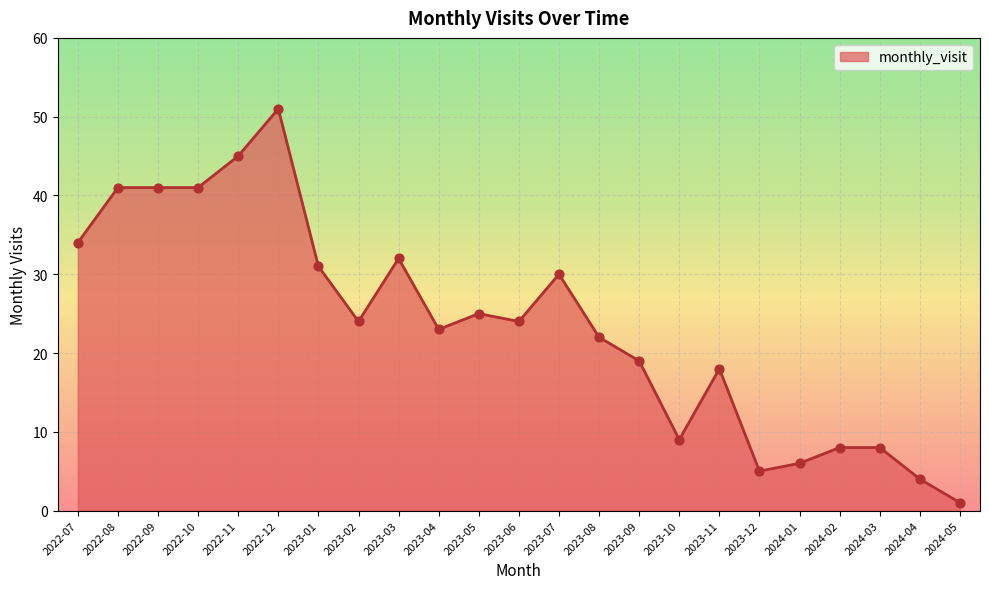

Between 2022-09 and 2023-10, which is larger?

2022-09